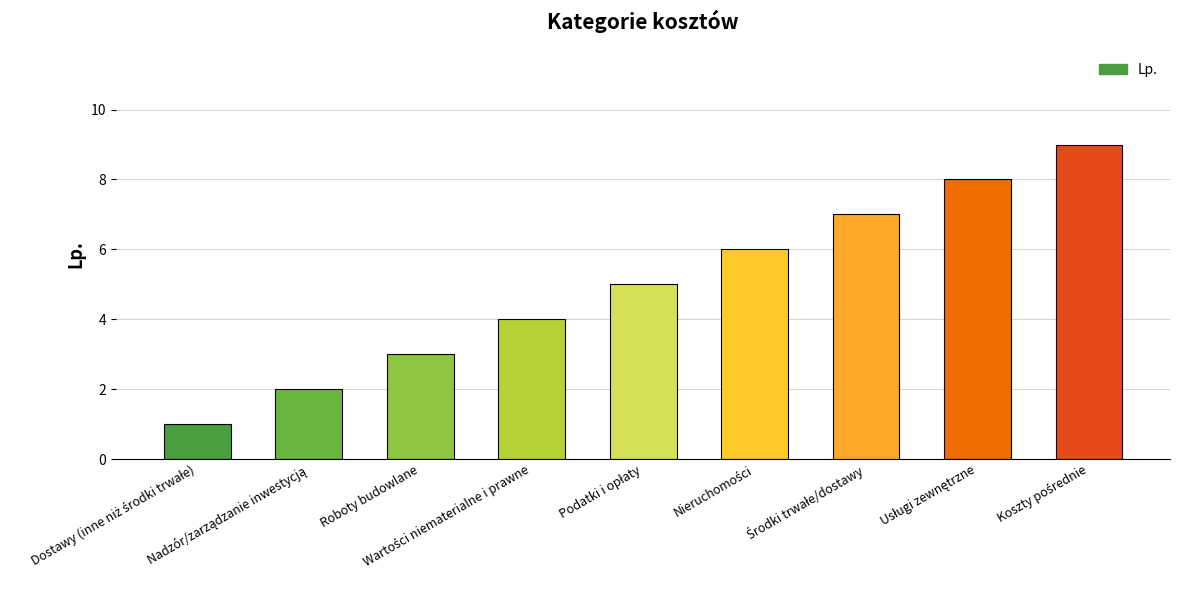

What is the greatest value displayed?

9